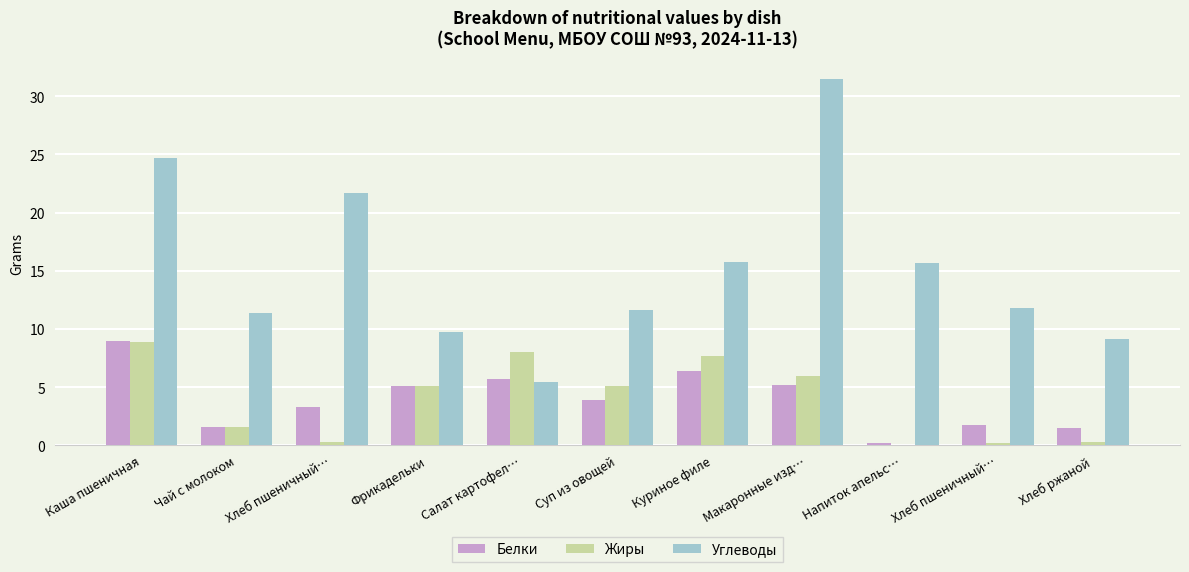

Reading right to left, list all the values displayed in this chart.

Белки: 1.5	1.8	0.2	5.2	6.4	3.9	5.7	5.1	3.3	1.5	8.9
Жиры: 0.2	0.2	0.0	6.0	7.7	5.1	8.0	5.1	0.3	1.6	8.9
Углеводы: 9.1	11.8	15.7	31.5	15.8	11.6	5.5	9.7	21.7	11.3	24.7